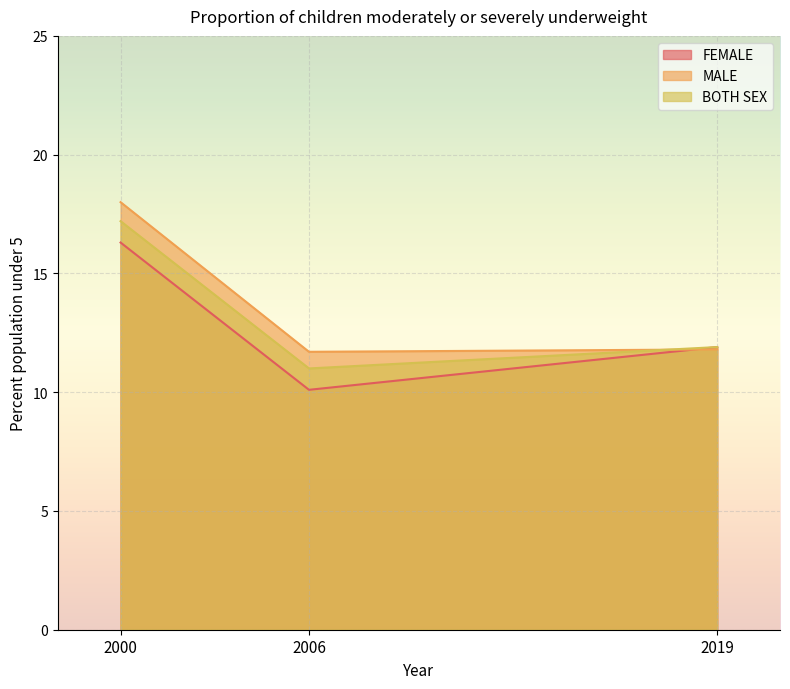

Does the chart display data point markers on the line(s)?

No